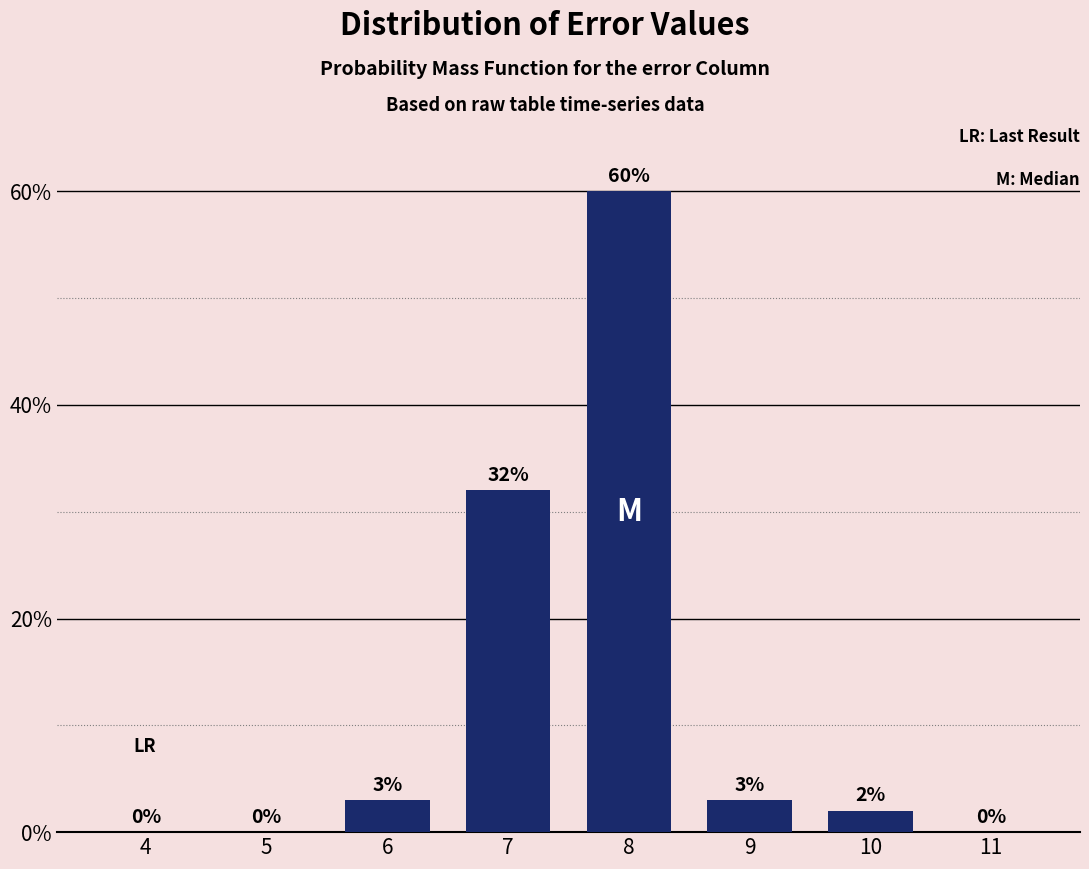

Reading left to right, what are all the values shown in this chart?

4=0	5=0	6=3	7=32	8=60	9=3	10=2	11=0